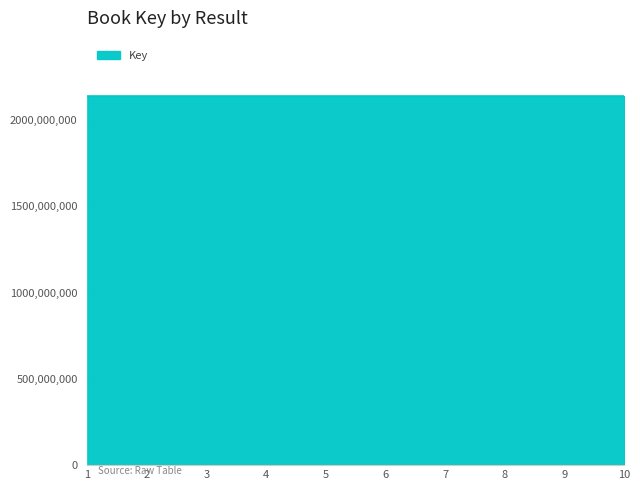

Does the chart have visible grid lines?

Yes